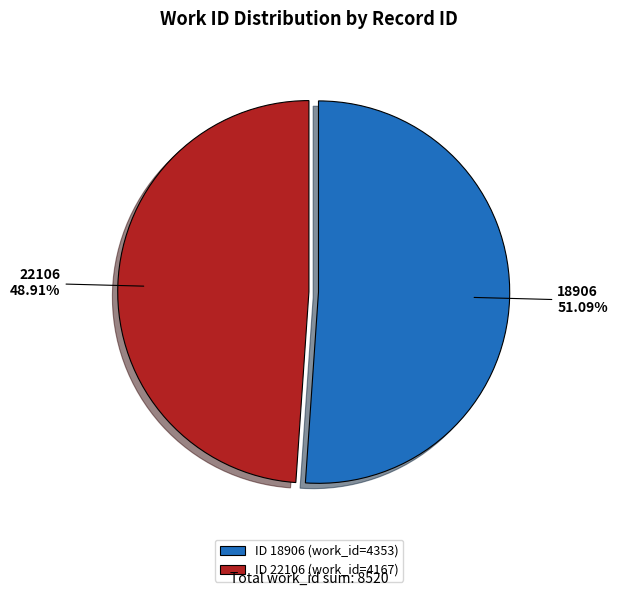

Which slice is the smallest?

22106